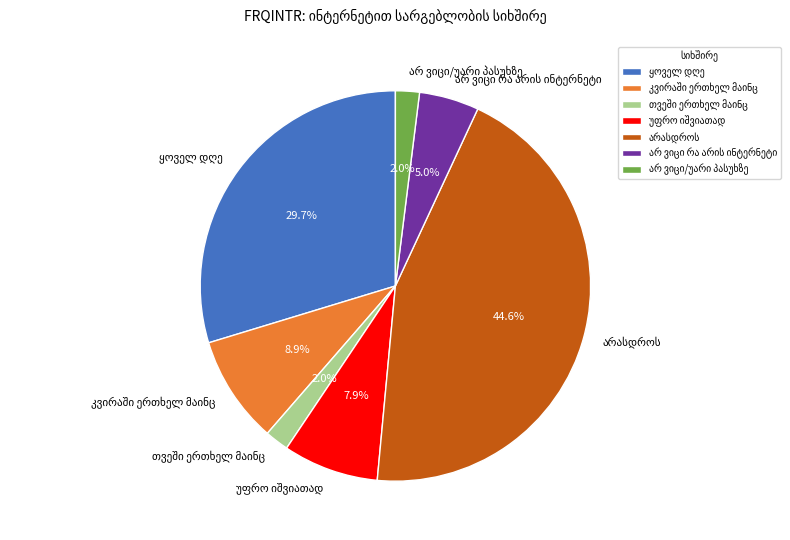

To the nearest percent, what is the average slice percentage?

14%